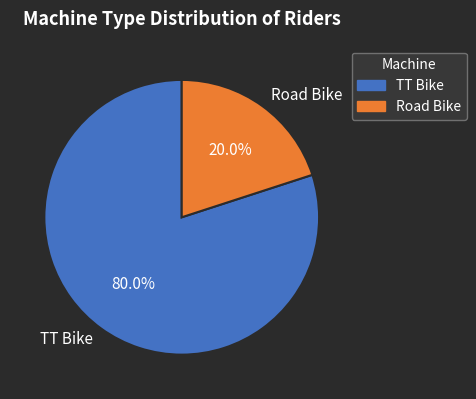

Is TT Bike the majority of the pie?

Yes